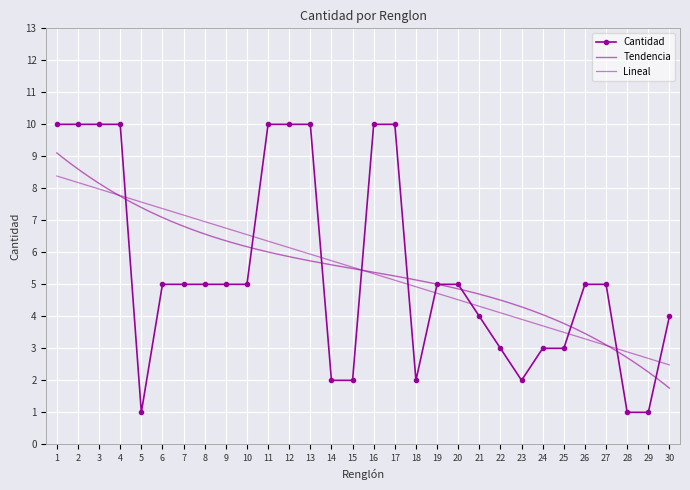

Rank the categories by value from lowest to highest.

5, 28, 29, 14, 15, 18, 23, 22, 24, 25, 21, 30, 6, 7, 8, 9, 10, 19, 20, 26, 27, 1, 2, 3, 4, 11, 12, 13, 16, 17